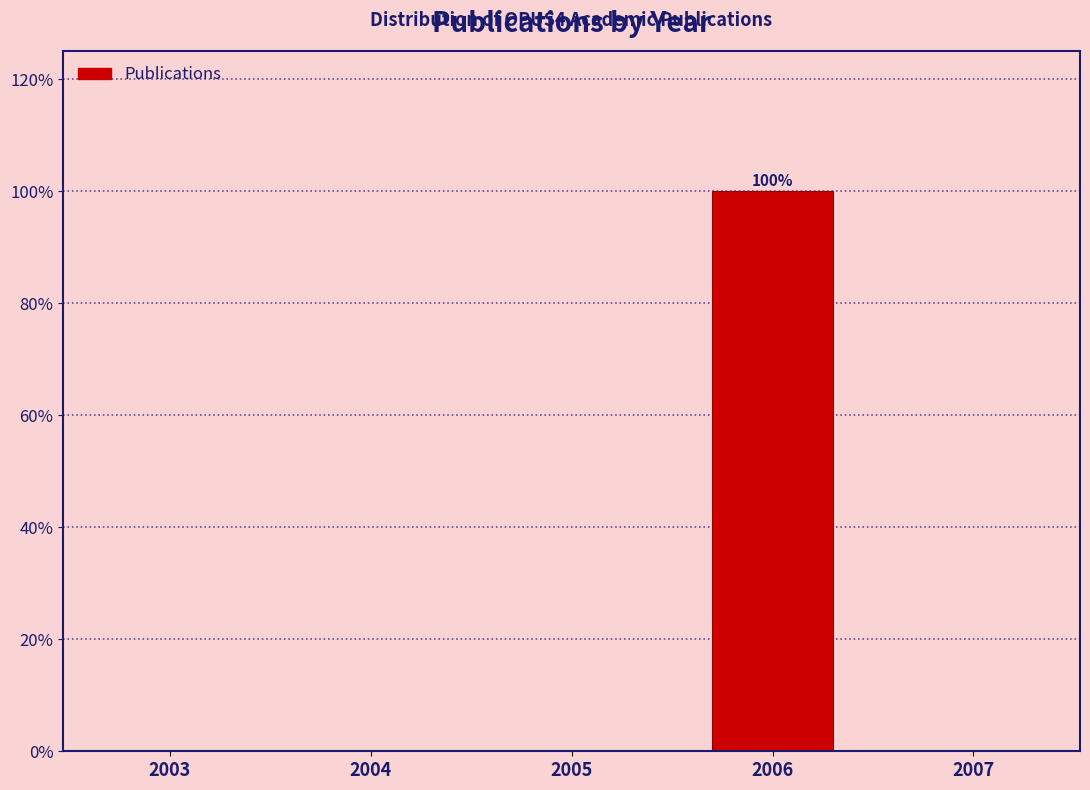

Reading right to left, what are all the values shown in this chart?

2007=0	2006=100	2005=0	2004=0	2003=0